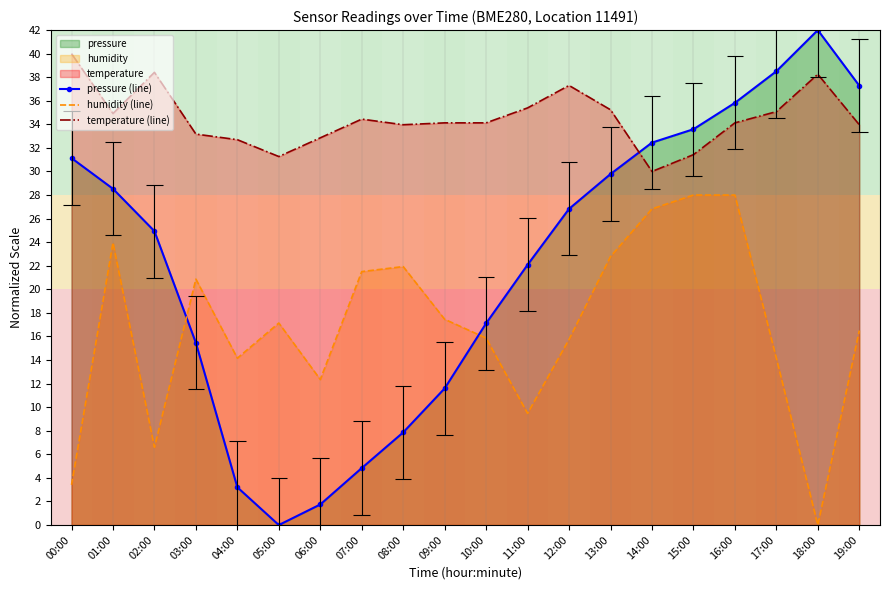

Which series ends up on top after the final intersection of pressure (line) and humidity (line)?

pressure (line)